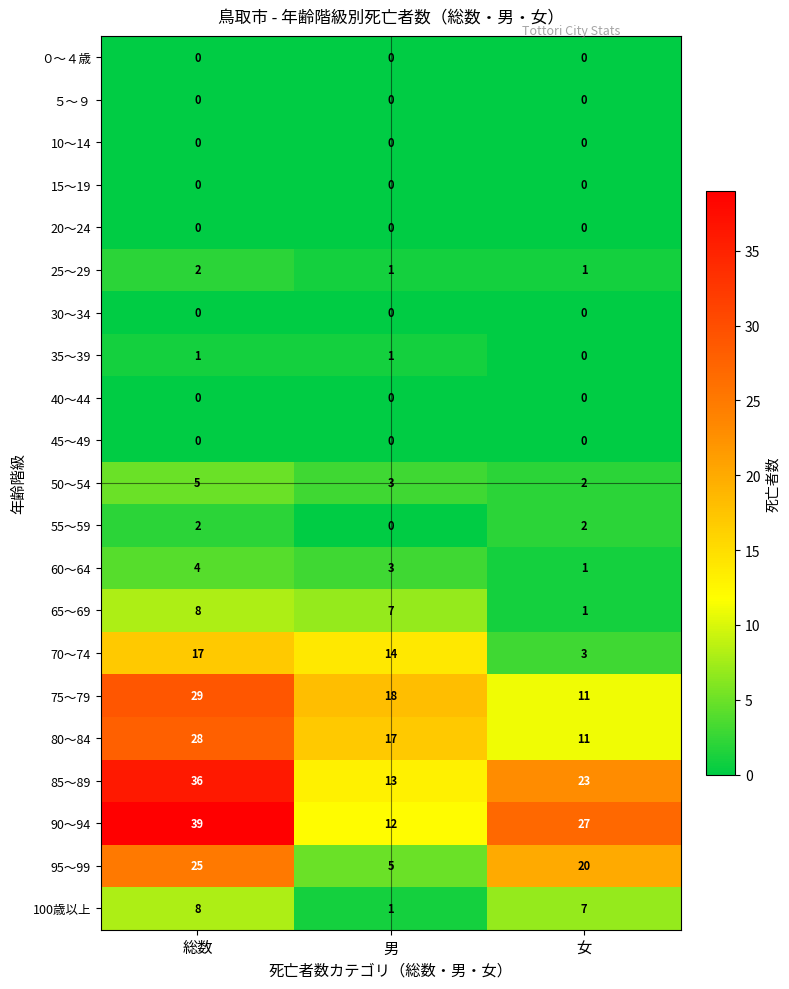

Which series changed the most between 総数 and 女?

75～79